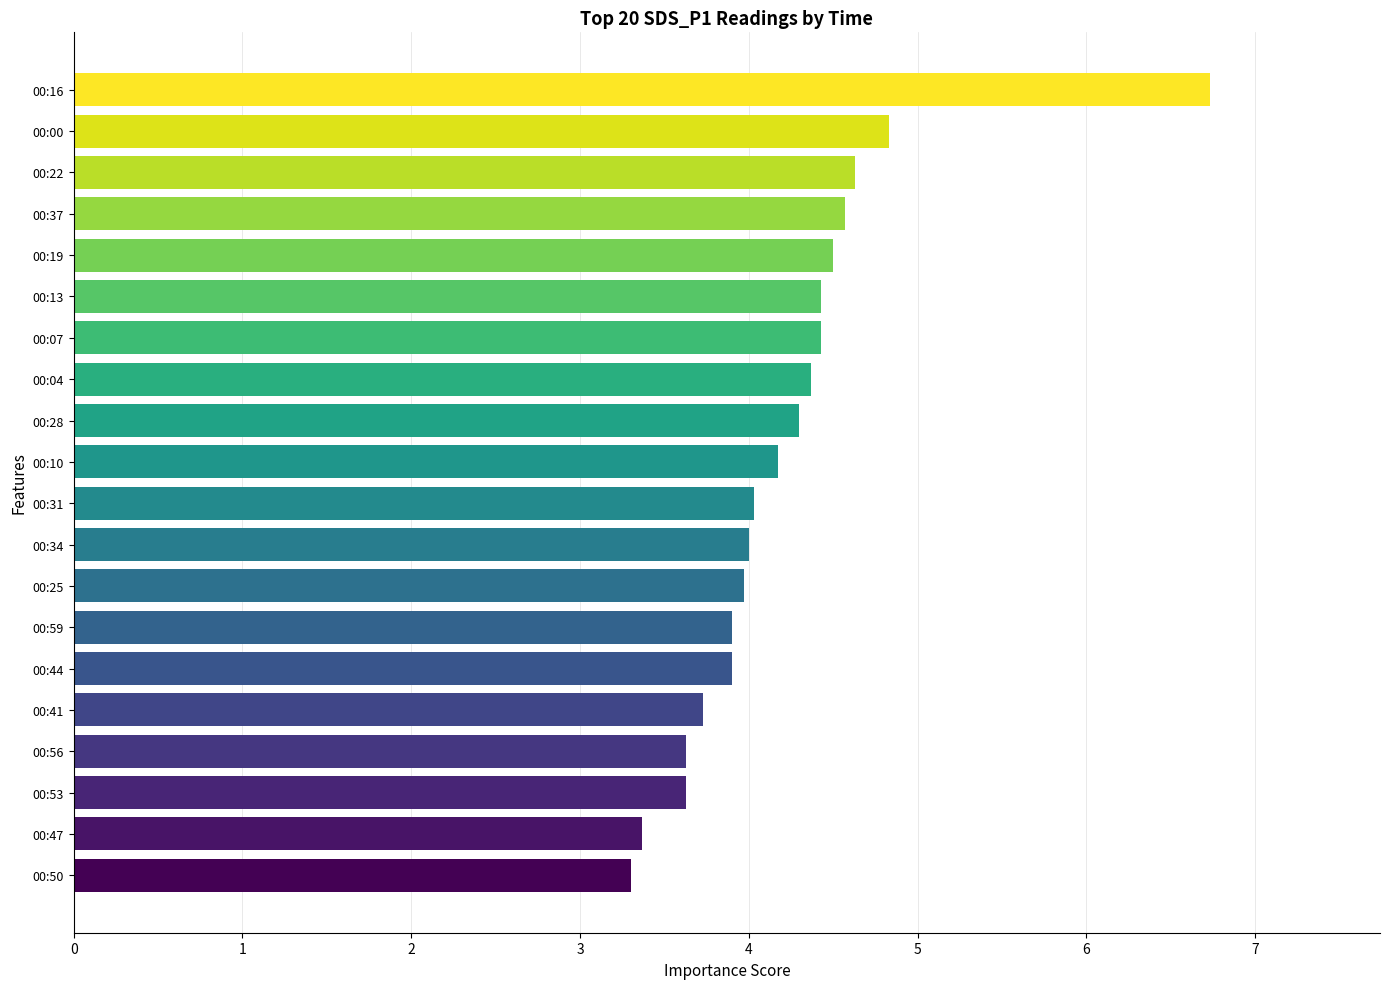

Approximately how many times larger is the value at 00:16 compared to 00:22?

1.5